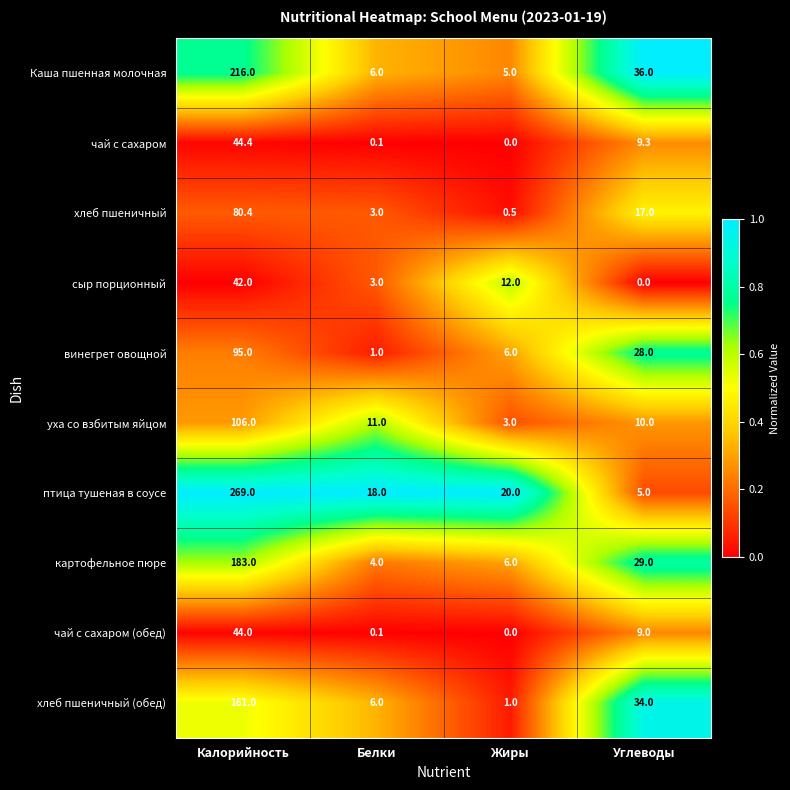

The value of Каша пшенная молочная at Углеводы is 36.0. True or false?

True